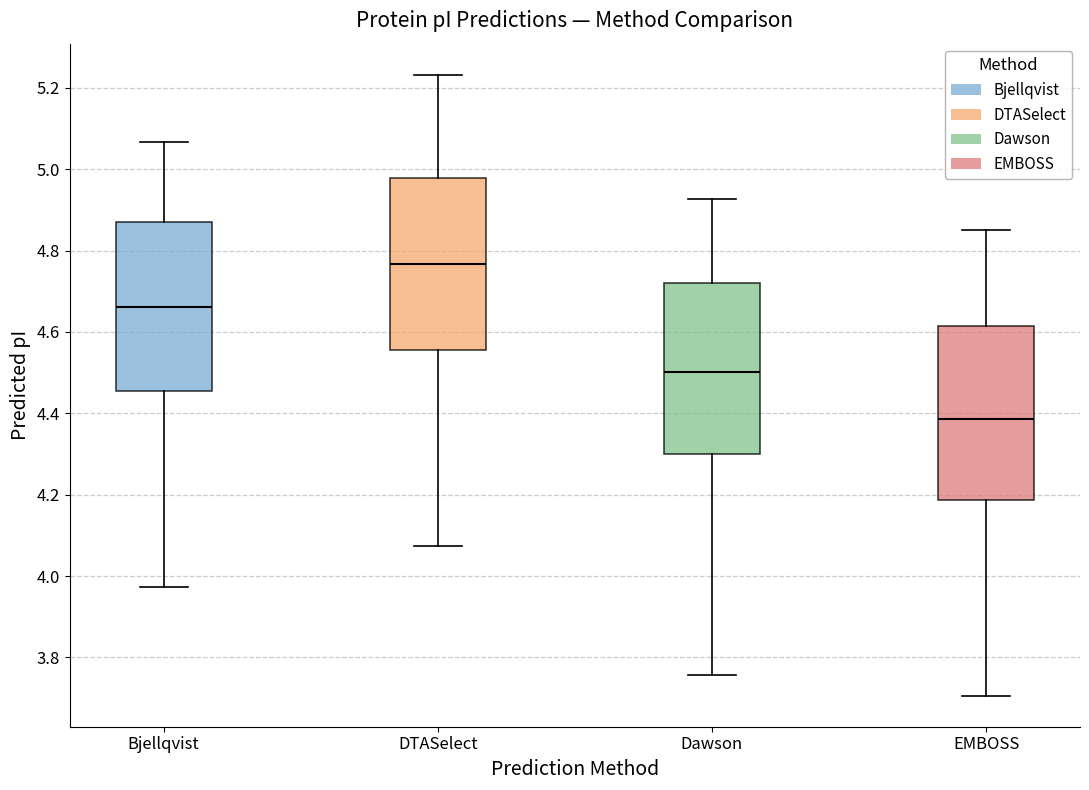

Reading left to right, transcribe this box plot: for each box, give where its median line is, the range the box spans, and where its two whiskers end, as read against the y-axis. The values are not printed on the chart, so give them approximately, as read against the axis.

Bjellqvist: median 4.66, box 4.46 to 4.86, whiskers 3.98 to 5.06
DTASelect: median 4.76, box 4.56 to 4.98, whiskers 4.08 to 5.24
Dawson: median 4.50, box 4.30 to 4.72, whiskers 3.76 to 4.92
EMBOSS: median 4.38, box 4.18 to 4.62, whiskers 3.70 to 4.86